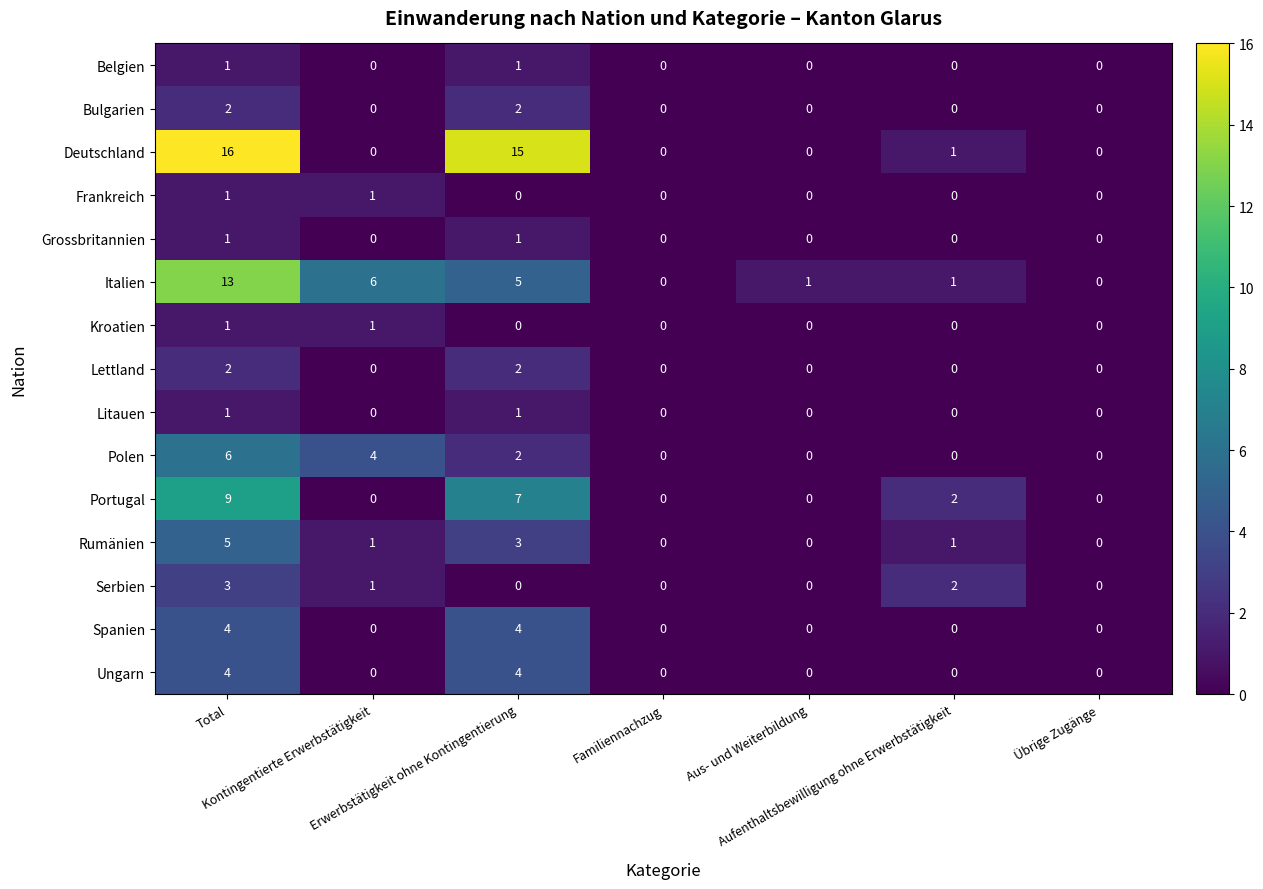

Which series has the largest total across all categories?

Deutschland